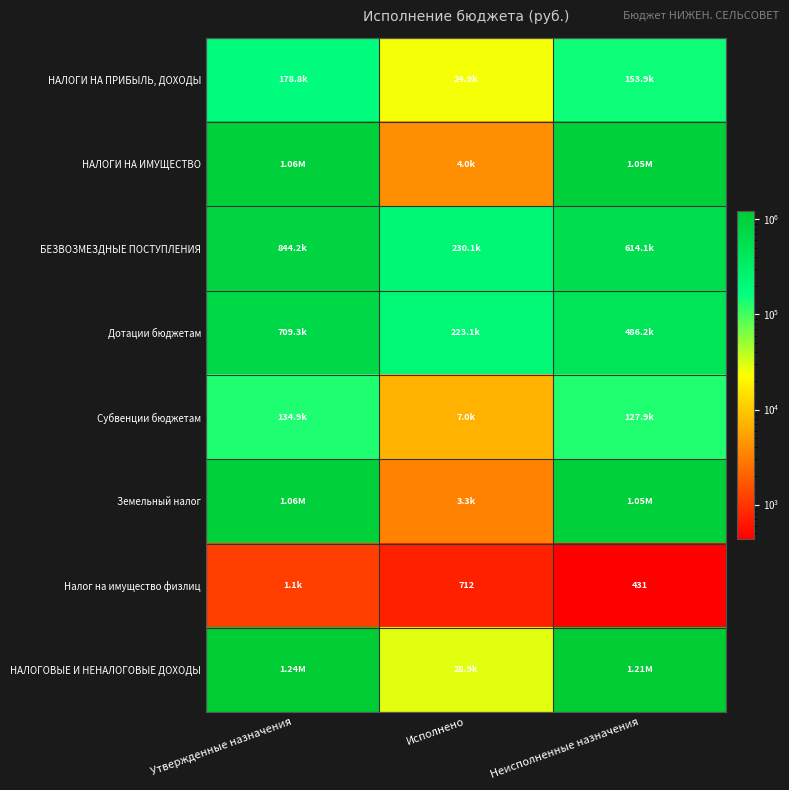

What is the highest value of the Налог на имущество физлиц series?

1143.0